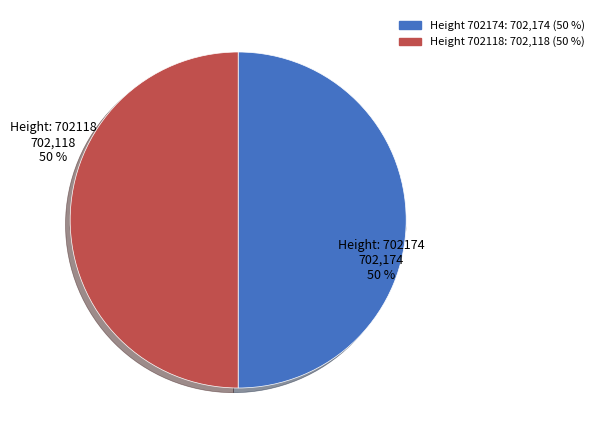

What is the largest slice in the pie chart?

702174